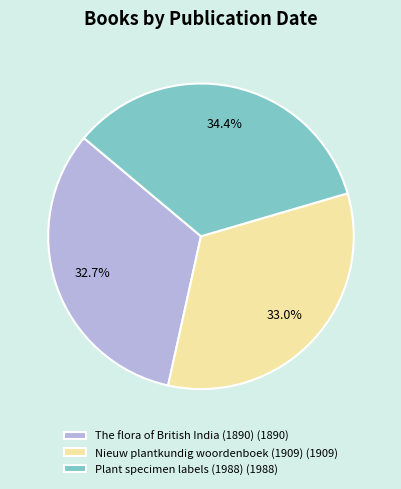

To the nearest percent, what percentage of the pie is Plant specimen labels (1988)?

34%